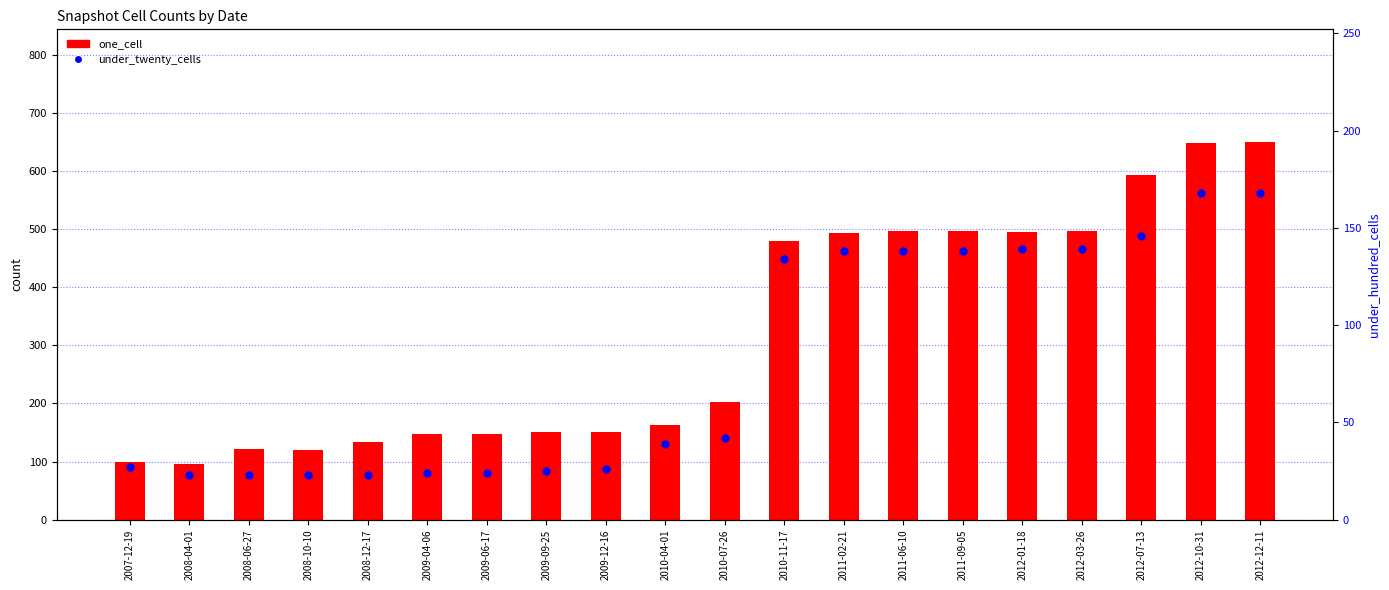

At which category is the sum across all series the highest?

2012-12-11